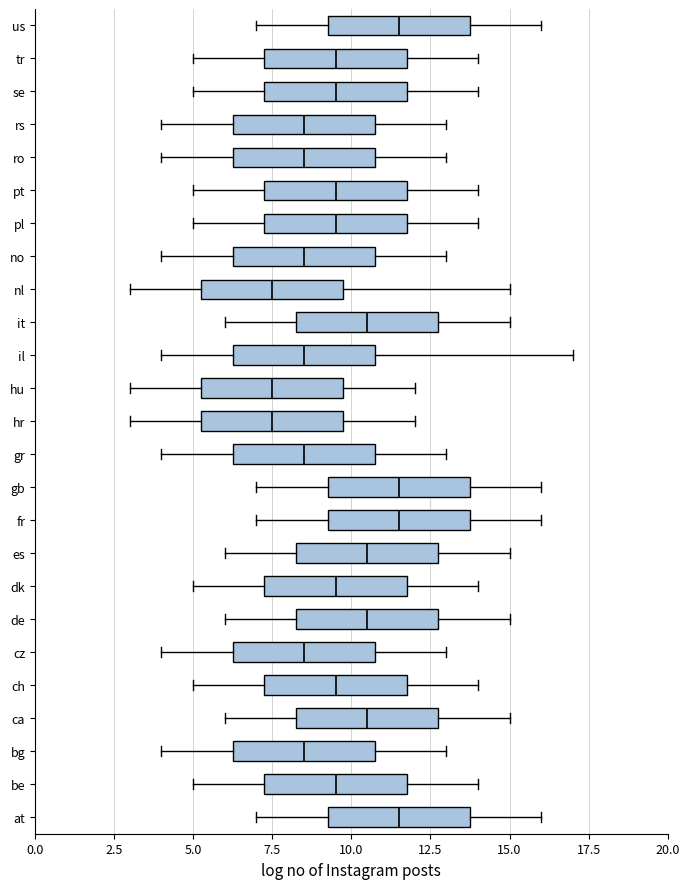

Reading bottom to top, transcribe this box plot: for each box, give where its median line is, the range the box spans, and where its two whiskers end, as read against the x-axis. The values are not printed on the chart, so give them approximately, as read against the axis.

at: median 11.5, box 9.5 to 14.0, whiskers 7.0 to 16.0
be: median 9.5, box 7.5 to 12.0, whiskers 5.0 to 14.0
bg: median 8.5, box 6.5 to 11.0, whiskers 4.0 to 13.0
ca: median 10.5, box 8.5 to 13.0, whiskers 6.0 to 15.0
ch: median 9.5, box 7.5 to 12.0, whiskers 5.0 to 14.0
cz: median 8.5, box 6.5 to 11.0, whiskers 4.0 to 13.0
de: median 10.5, box 8.5 to 13.0, whiskers 6.0 to 15.0
dk: median 9.5, box 7.5 to 12.0, whiskers 5.0 to 14.0
es: median 10.5, box 8.5 to 13.0, whiskers 6.0 to 15.0
fr: median 11.5, box 9.5 to 14.0, whiskers 7.0 to 16.0
gb: median 11.5, box 9.5 to 14.0, whiskers 7.0 to 16.0
gr: median 8.5, box 6.5 to 11.0, whiskers 4.0 to 13.0
hr: median 7.5, box 5.5 to 10.0, whiskers 3.0 to 12.0
hu: median 7.5, box 5.5 to 10.0, whiskers 3.0 to 12.0
il: median 8.5, box 6.5 to 11.0, whiskers 4.0 to 17.0
it: median 10.5, box 8.5 to 13.0, whiskers 6.0 to 15.0
nl: median 7.5, box 5.5 to 10.0, whiskers 3.0 to 15.0
no: median 8.5, box 6.5 to 11.0, whiskers 4.0 to 13.0
pl: median 9.5, box 7.5 to 12.0, whiskers 5.0 to 14.0
pt: median 9.5, box 7.5 to 12.0, whiskers 5.0 to 14.0
ro: median 8.5, box 6.5 to 11.0, whiskers 4.0 to 13.0
rs: median 8.5, box 6.5 to 11.0, whiskers 4.0 to 13.0
se: median 9.5, box 7.5 to 12.0, whiskers 5.0 to 14.0
tr: median 9.5, box 7.5 to 12.0, whiskers 5.0 to 14.0
us: median 11.5, box 9.5 to 14.0, whiskers 7.0 to 16.0